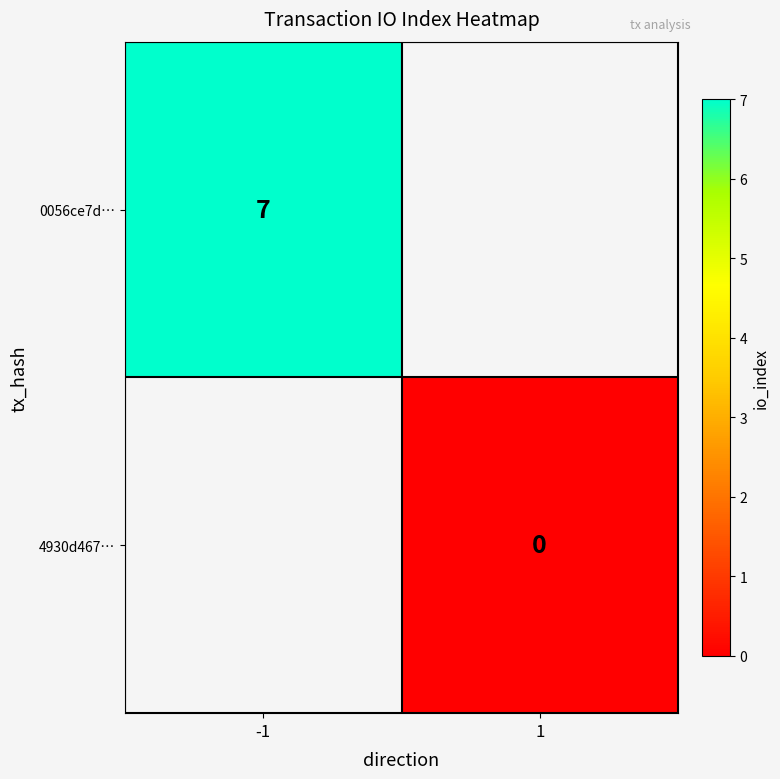

True or false: 0056ce7d… has a value of 7 at -1.

True